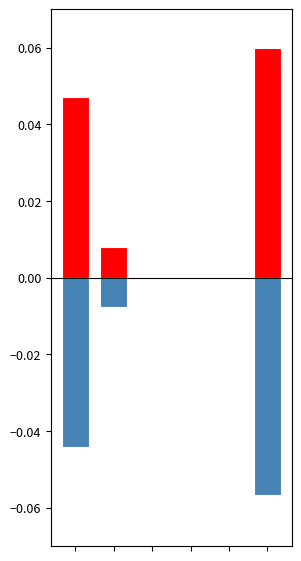

Rank the categories by 出庫 value from lowest to highest.

5, 0, 1, 2, 3, 4